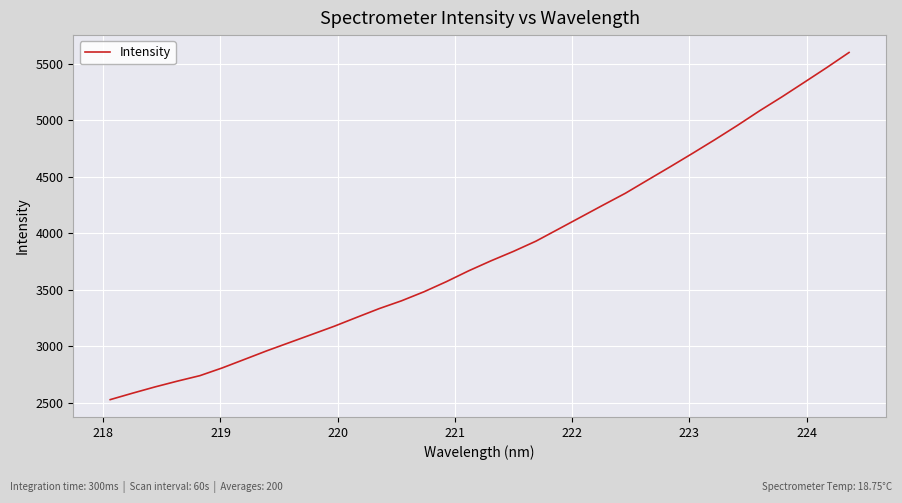

What is the difference between the maximum and minimum values?

3071.5